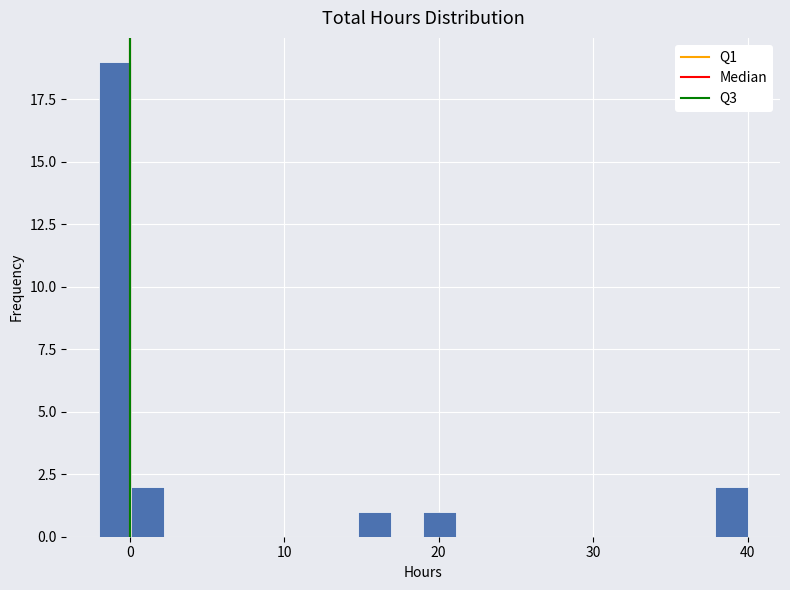

Read against the x-axis, roughly where is the centre of the tallest bar?

-1